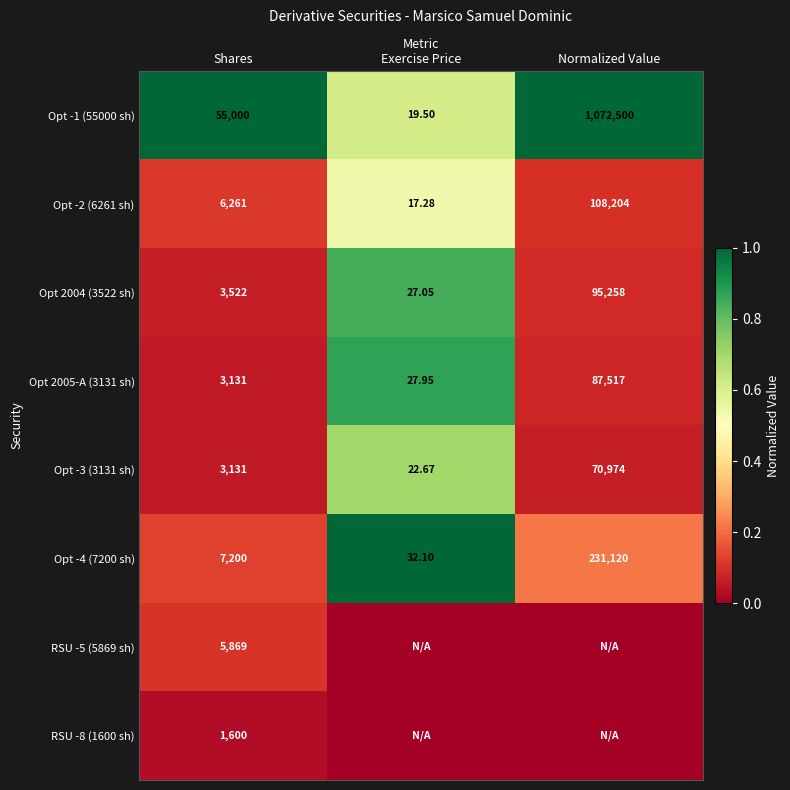

Where is Opt -3 (3131 sh) nearest to the value 35498?

Shares